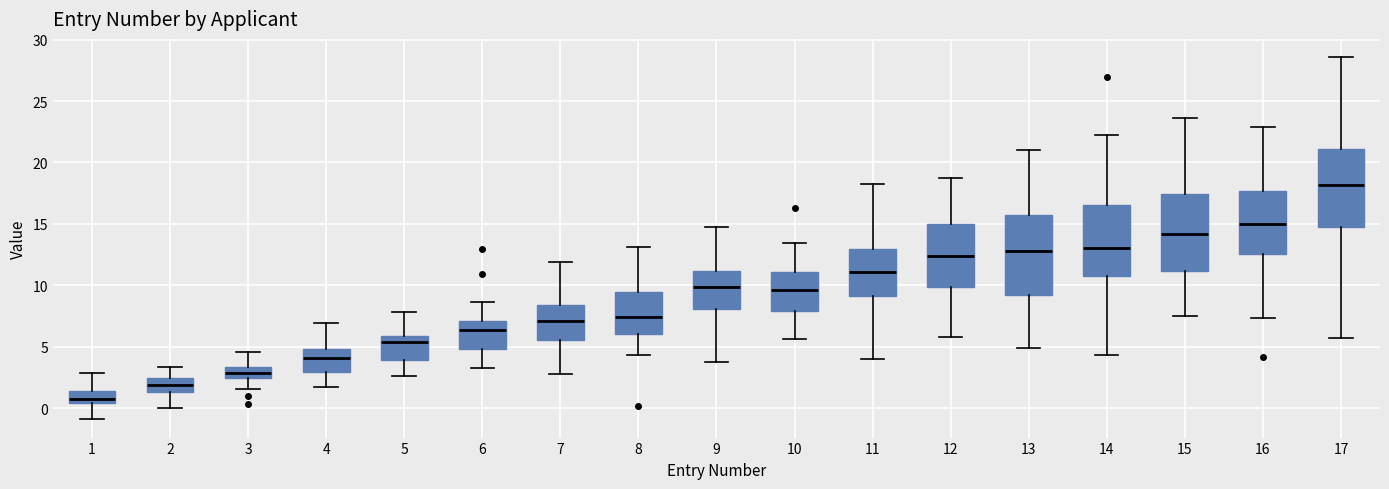

Reading left to right, read every box against the y-axis: the position of its median line, the range the box covers, and the ends of its whiskers. The values are not printed on the chart, so give them approximately, as read against the axis.

1: median 1.0, box 0.5 to 1.5, whiskers -1.0 to 3.0
2: median 2.0, box 1.5 to 2.5, whiskers 0.0 to 3.5
3: median 3.0, box 2.5 to 3.5, whiskers 1.5 to 4.5
4: median 4.0, box 3.0 to 5.0, whiskers 1.5 to 7.0
5: median 5.5, box 4.0 to 6.0, whiskers 2.5 to 8.0
6: median 6.5, box 5.0 to 7.0, whiskers 3.5 to 8.5
7: median 7.0, box 5.5 to 8.5, whiskers 2.5 to 12.0
8: median 7.5, box 6.0 to 9.5, whiskers 4.5 to 13.0
9: median 10.0, box 8.0 to 11.0, whiskers 3.5 to 15.0
10: median 9.5, box 8.0 to 11.0, whiskers 5.5 to 13.5
11: median 11.0, box 9.0 to 13.0, whiskers 4.0 to 18.0
12: median 12.5, box 10.0 to 15.0, whiskers 6.0 to 19.0
13: median 13.0, box 9.0 to 15.5, whiskers 5.0 to 21.0
14: median 13.0, box 10.5 to 16.5, whiskers 4.5 to 22.5
15: median 14.0, box 11.0 to 17.5, whiskers 7.5 to 23.5
16: median 15.0, box 12.5 to 17.5, whiskers 7.5 to 23.0
17: median 18.0, box 15.0 to 21.0, whiskers 5.5 to 28.5